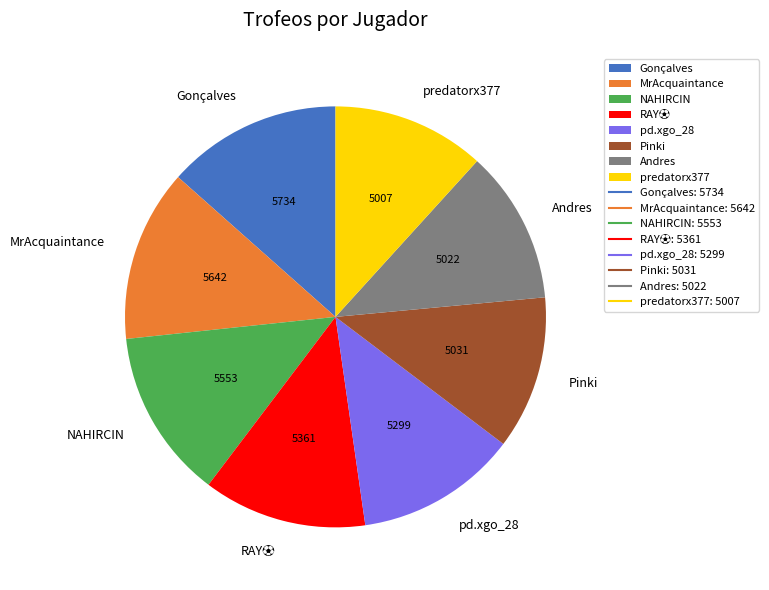

True or false: NAHIRCIN accounts for 13% of the total.

True